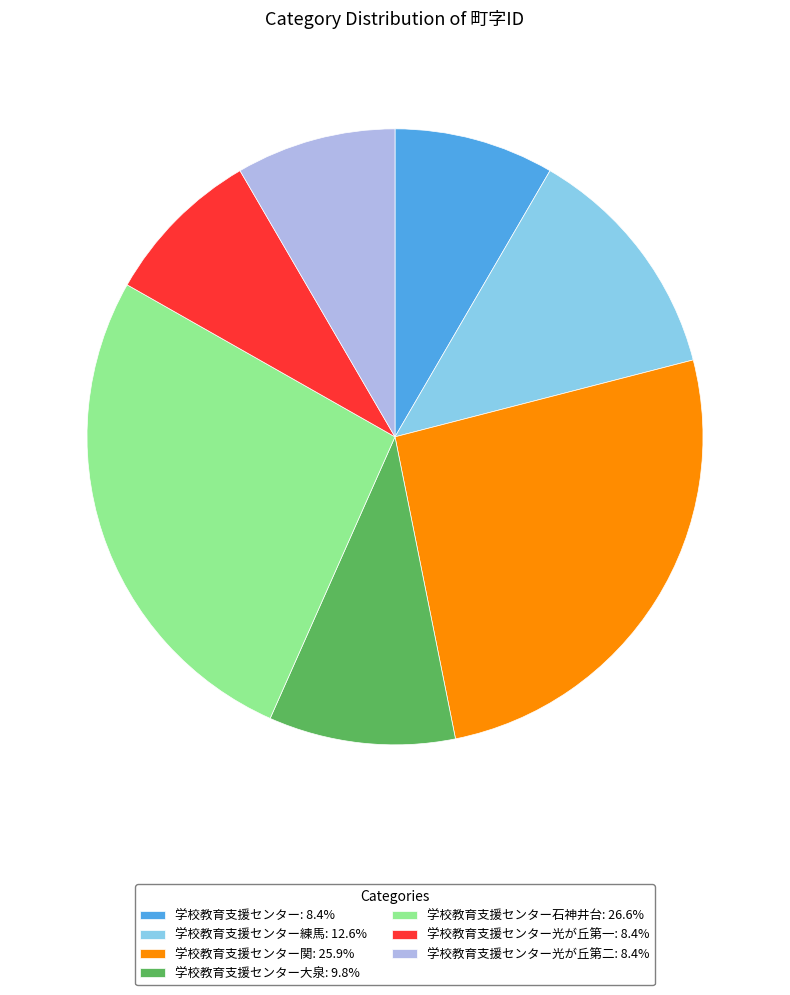

Combined, do 学校教育支援センター関: 25.9% and 学校教育支援センター光が丘第二: 8.4% account for over 50%?

No